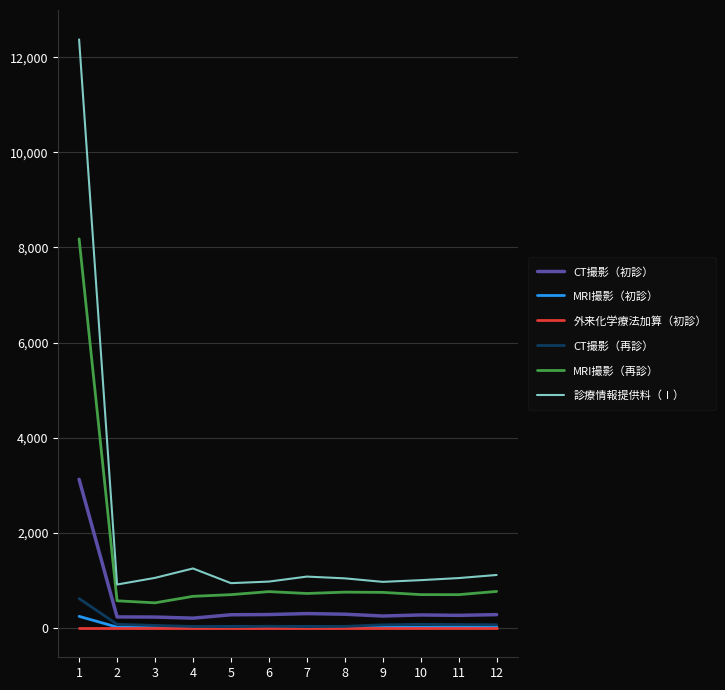

True or false: MRI撮影（初診） has more than 0 interior local peaks.

True